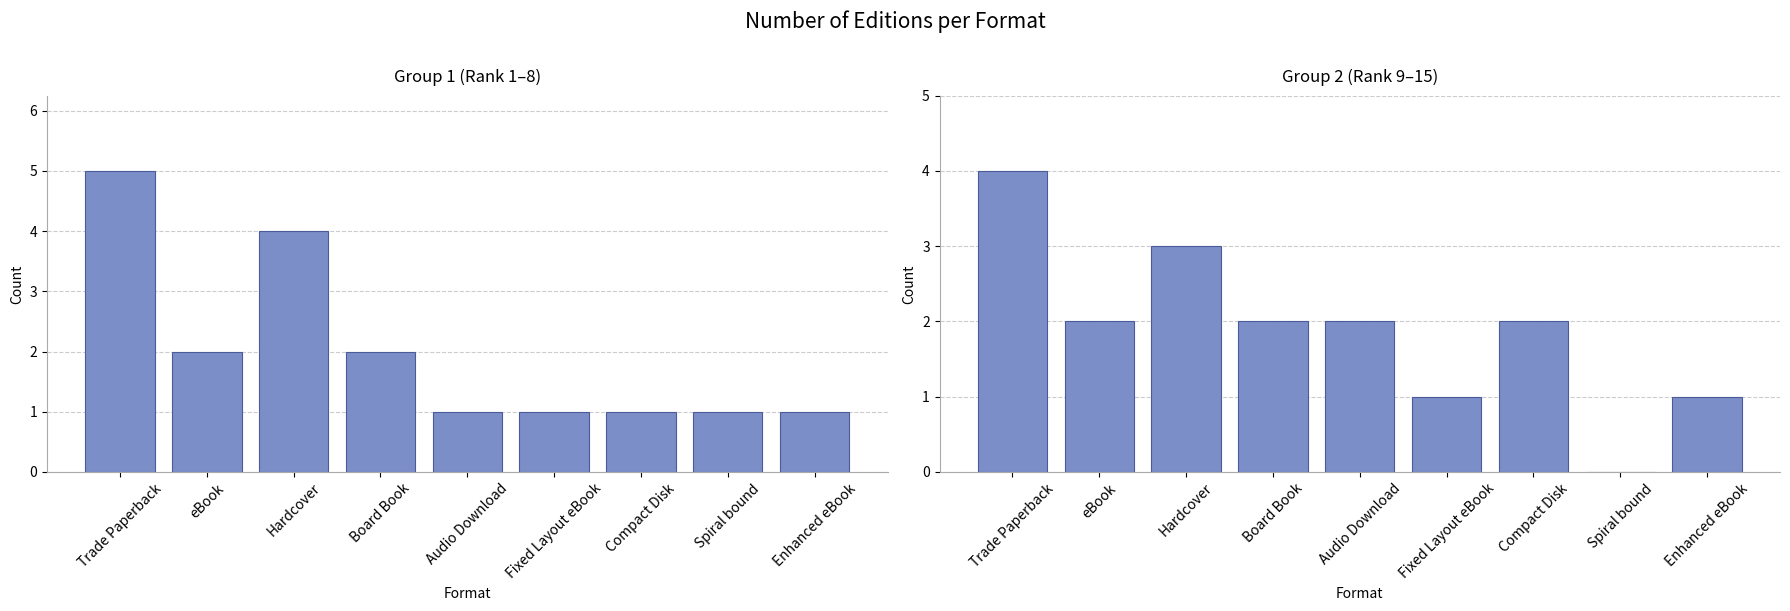

Are the bars horizontal?

No